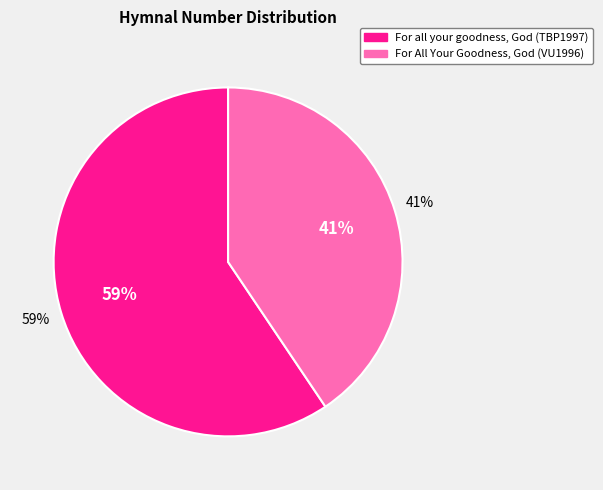

To the nearest percent, what percentage of the pie is For All Your Goodness, God (VU1996)?

41%